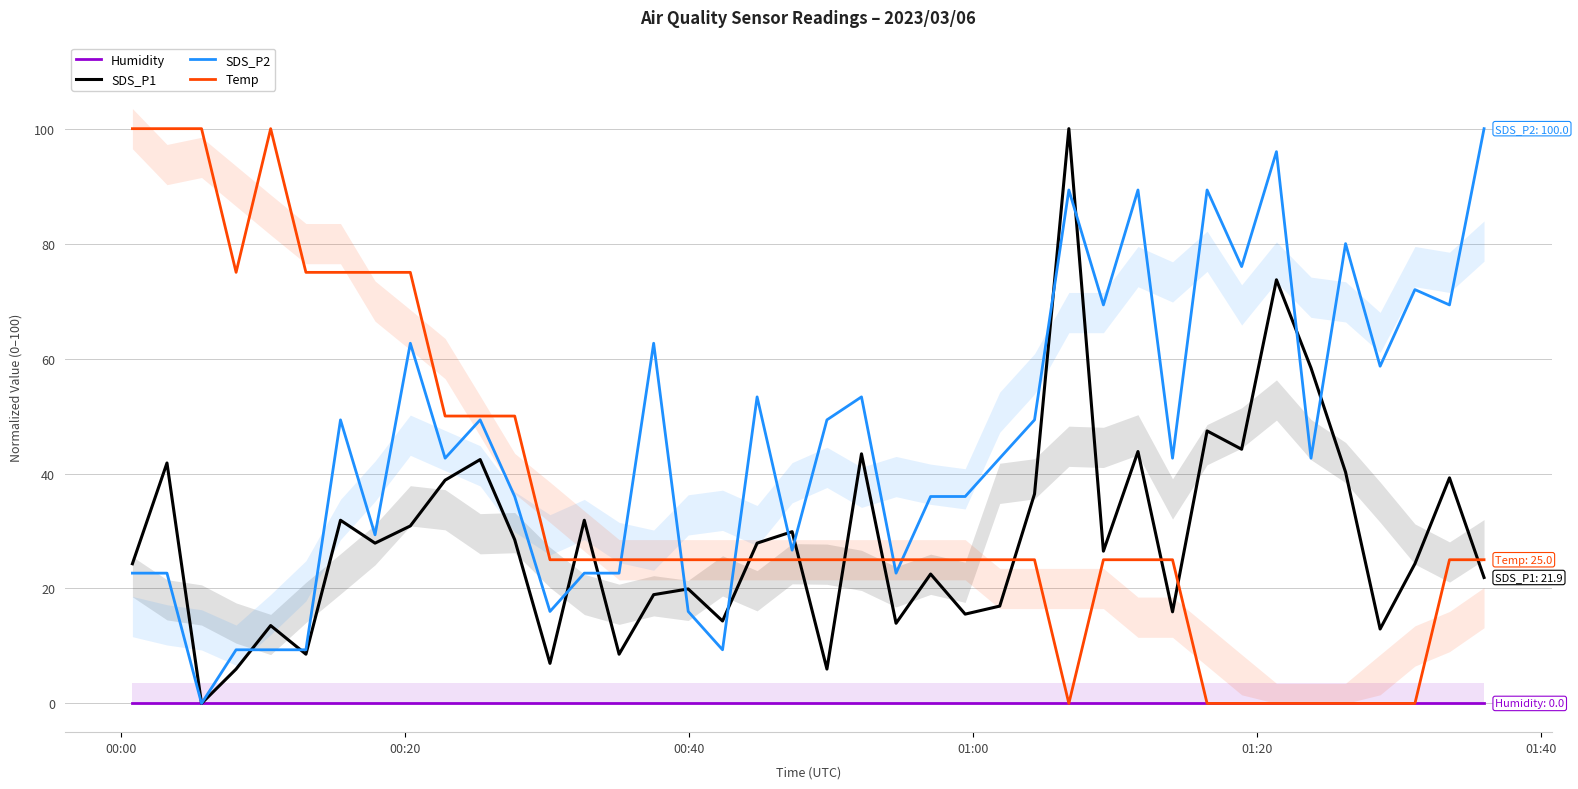

Which series ends up on top after the final intersection of SDS_P2 and SDS_P1?

SDS_P2